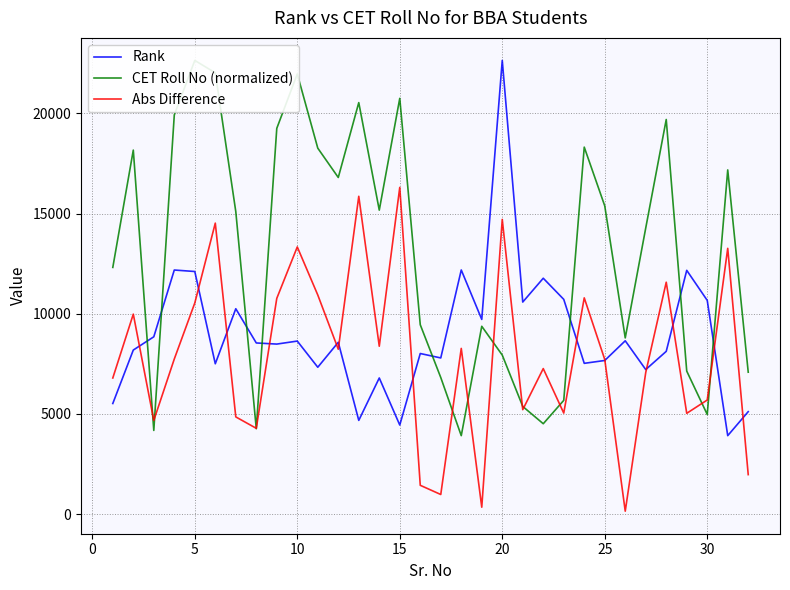

How many interior local peaks does the CET Roll No (normalized) series have?

9